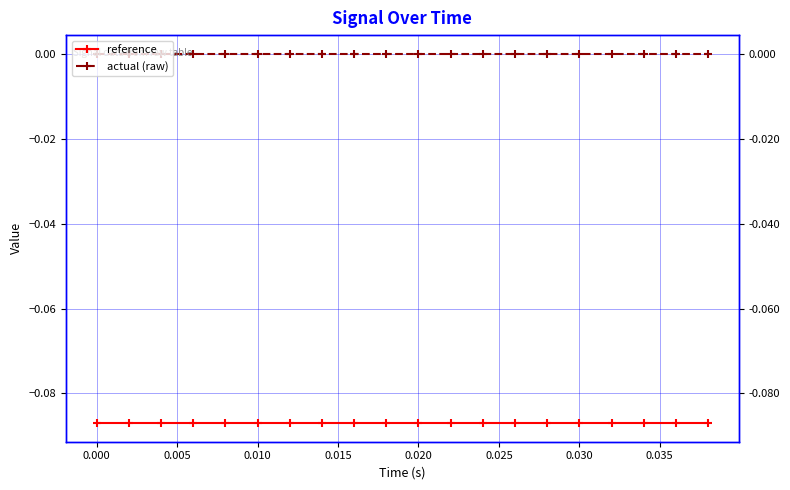

True or false: reference and actual (raw) intersect in this chart.

False